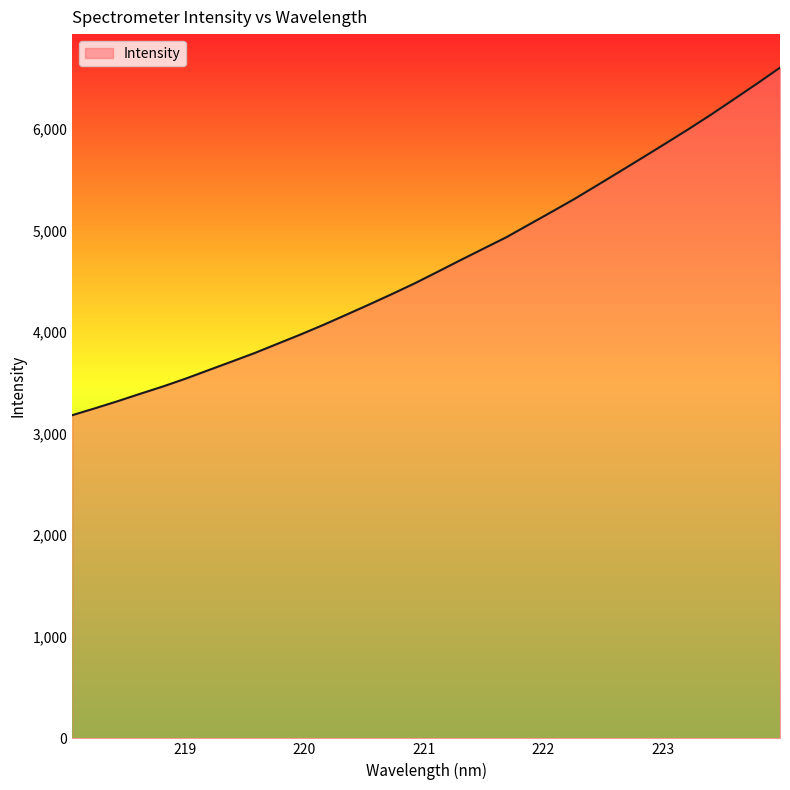

What is the difference between the maximum and minimum values?

3422.3